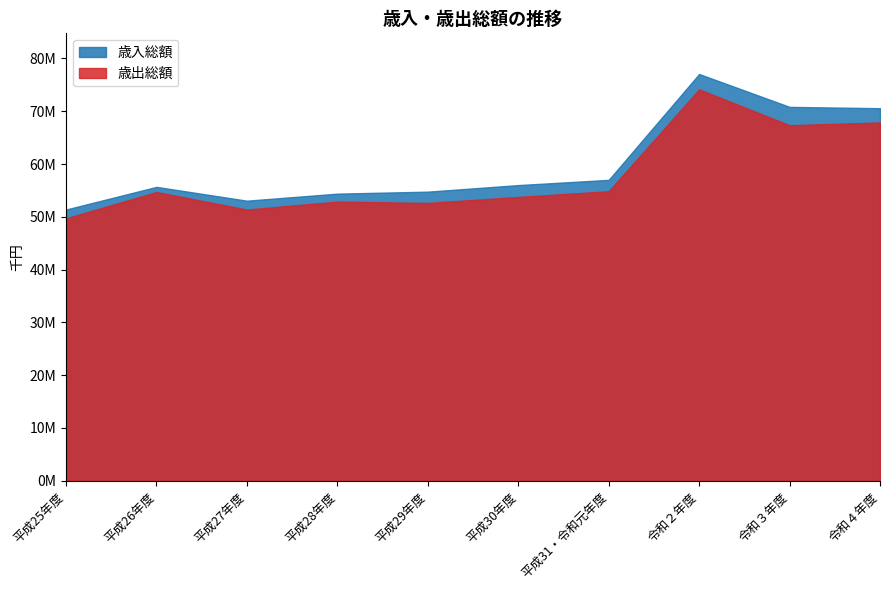

How many data points in 歳入総額 are less than 56003282?

5